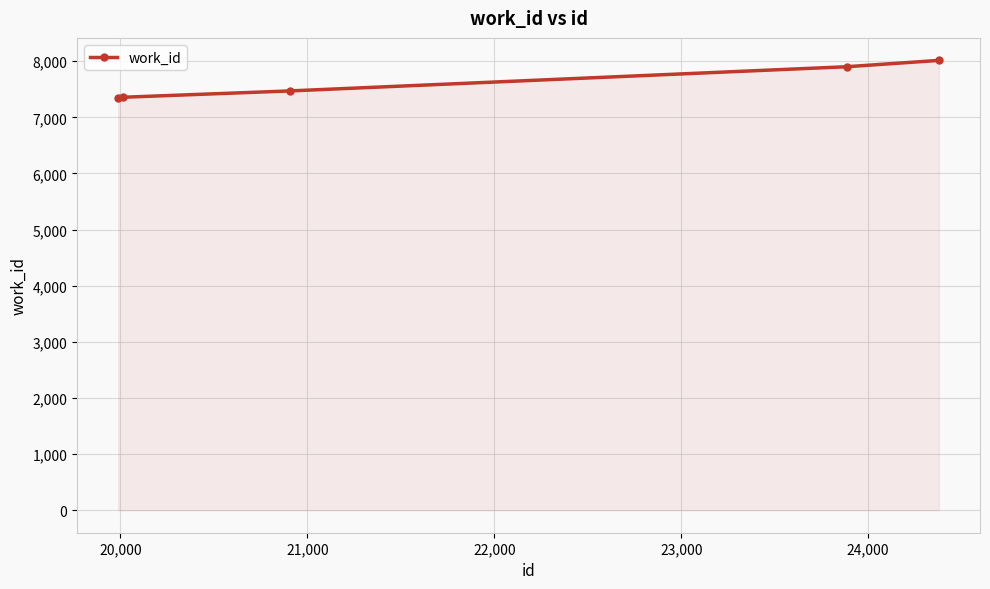

What is the minimum value shown in the chart?

7339